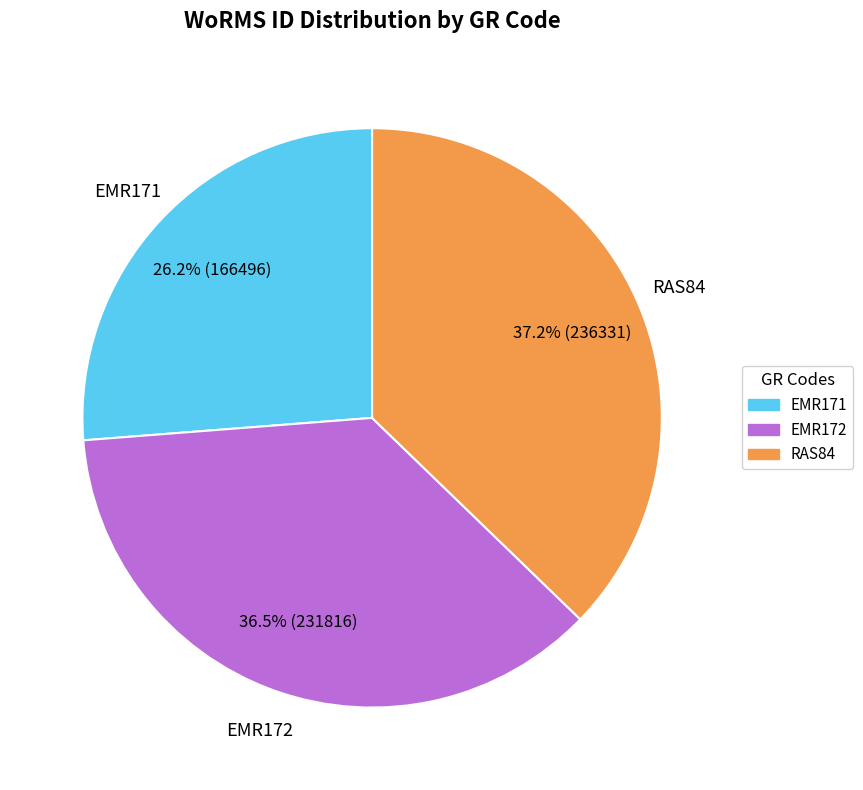

What is the smallest slice in the pie chart?

EMR171